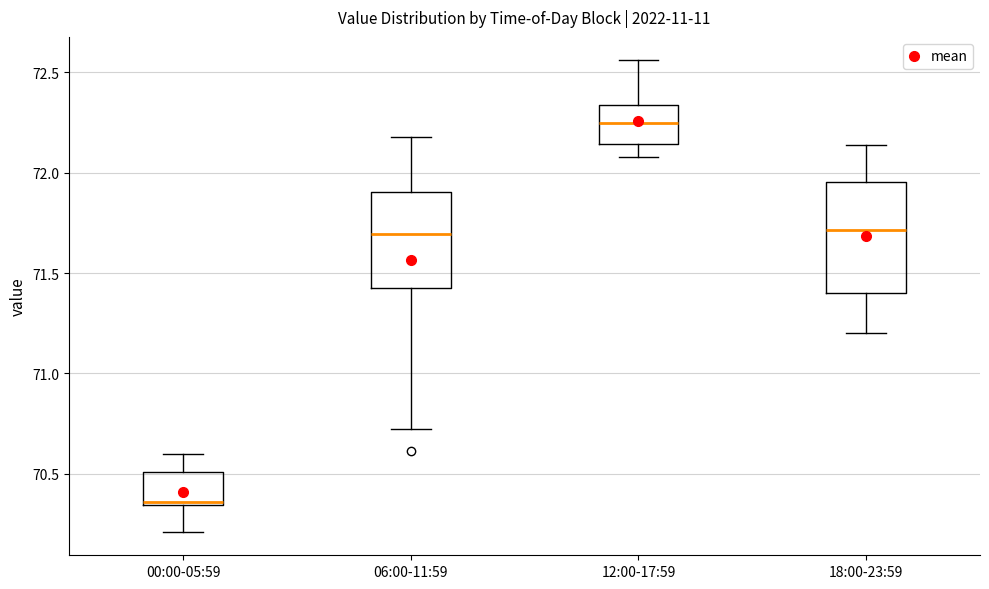

Which box has the highest median line?

12:00-17:59